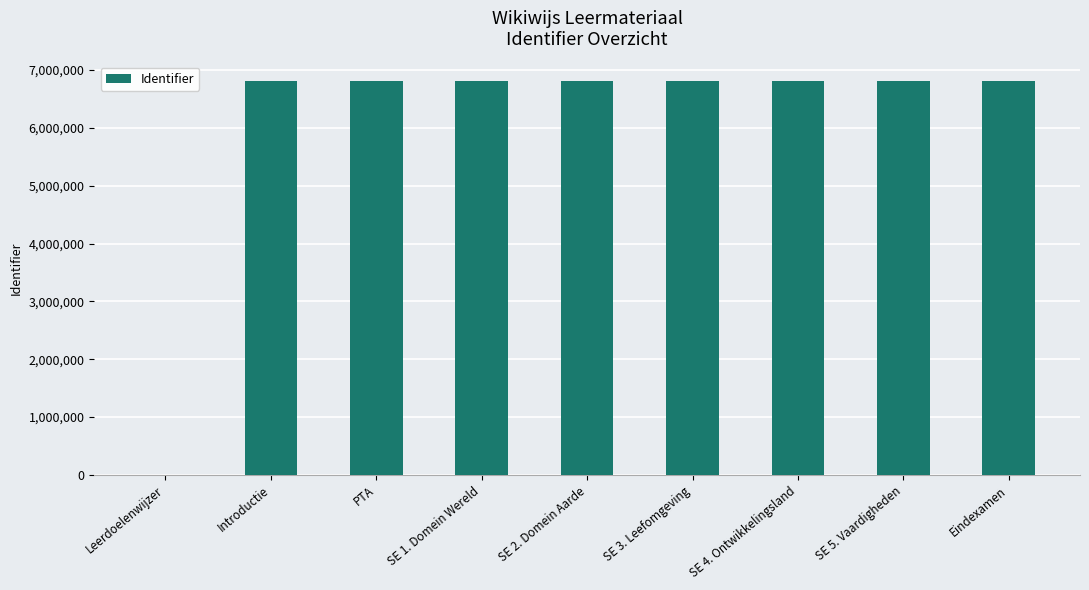

Is it true that the value at SE 5. Vaardigheden is 6806742?

True